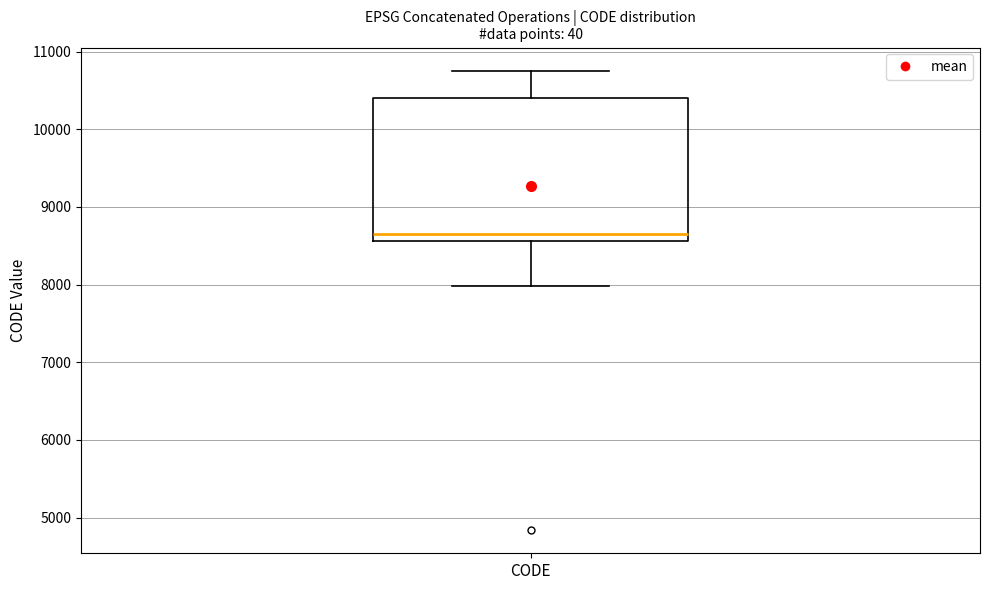

Read this box plot against the y-axis: the position of the median line, the range covered by the box, and the ends of both whiskers. The values are not printed on the chart, so give them approximately, as read against the axis.

median 8700, box 8600 to 10400, whiskers 8000 to 10800